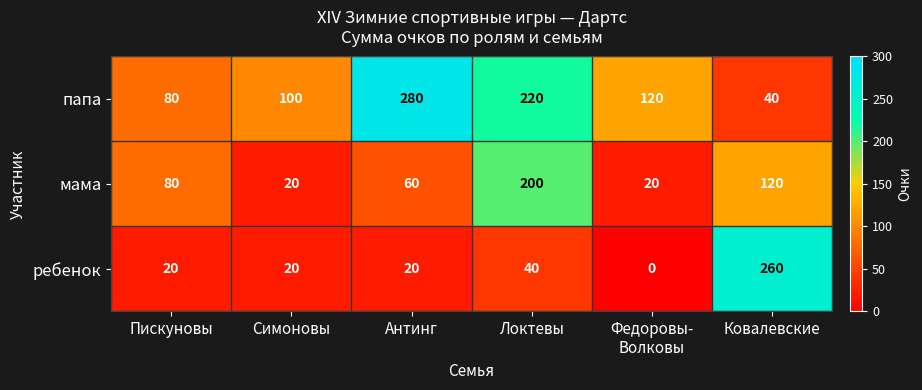

Which series changed the most between Пискуновы and Ковалевские?

ребенок